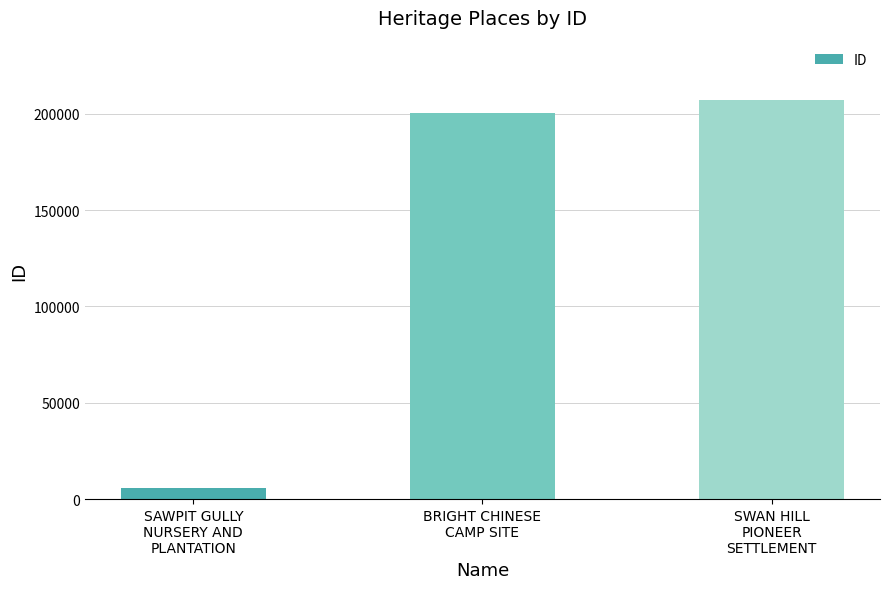

What position from the right is BRIGHT CHINESE
CAMP SITE?

2